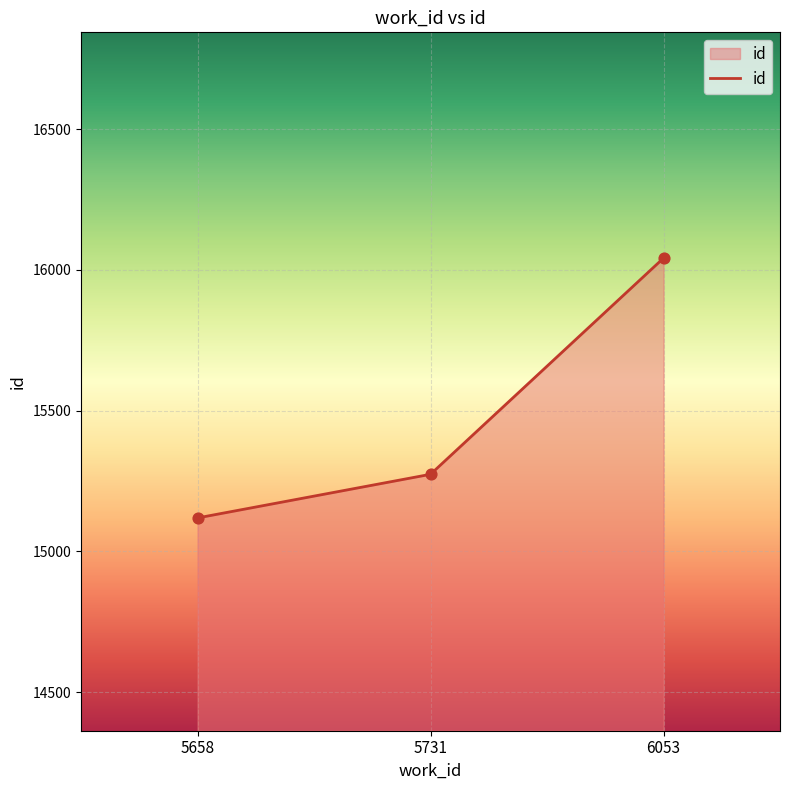

What is the ratio of the value at 5731 to the value at 5658?

1.0